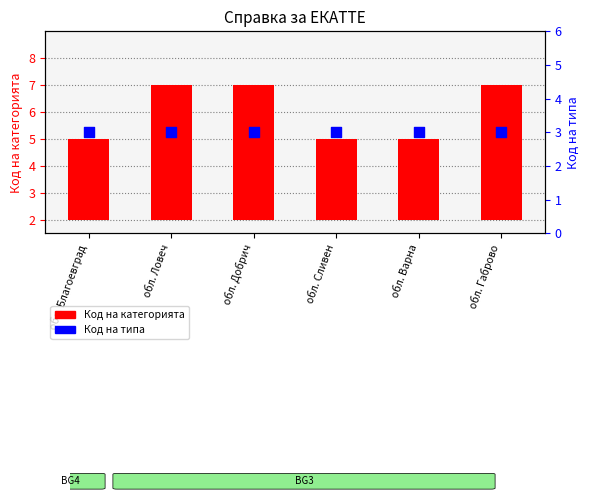

At which category is the sum across all series the highest?

обл. Ловеч